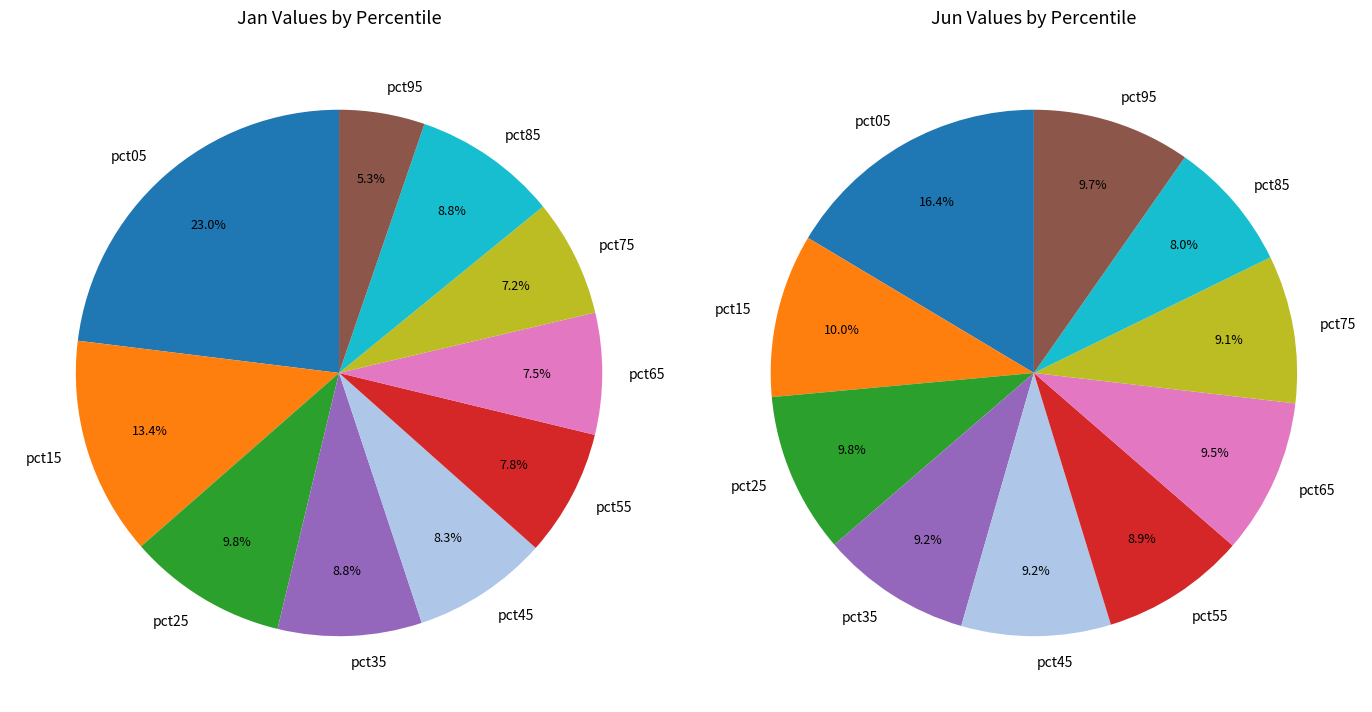

What percentage do 8 and 9 together represent?

14.1%